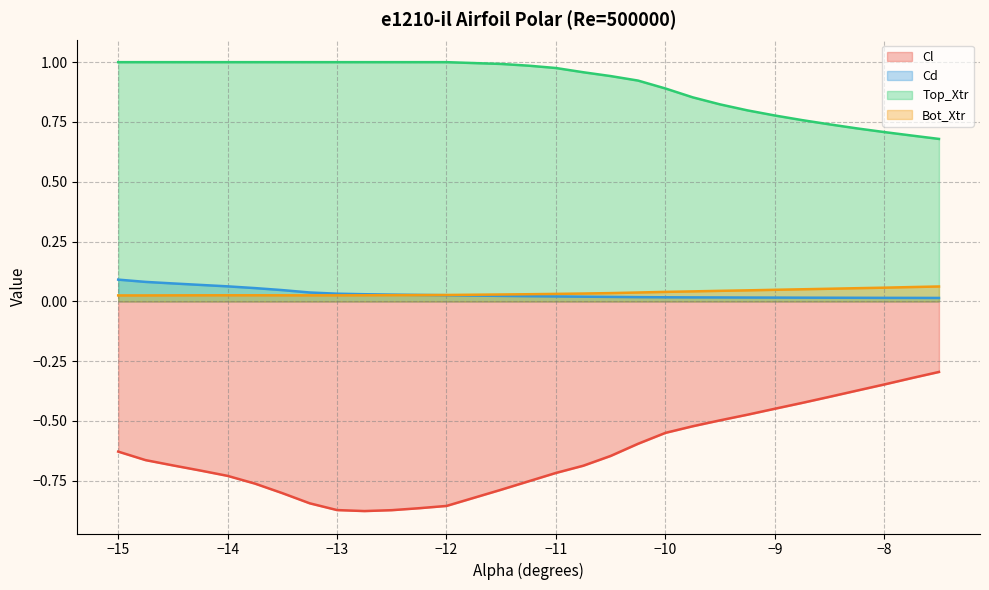

How many times do Bot_Xtr and Cd cross each other?

1